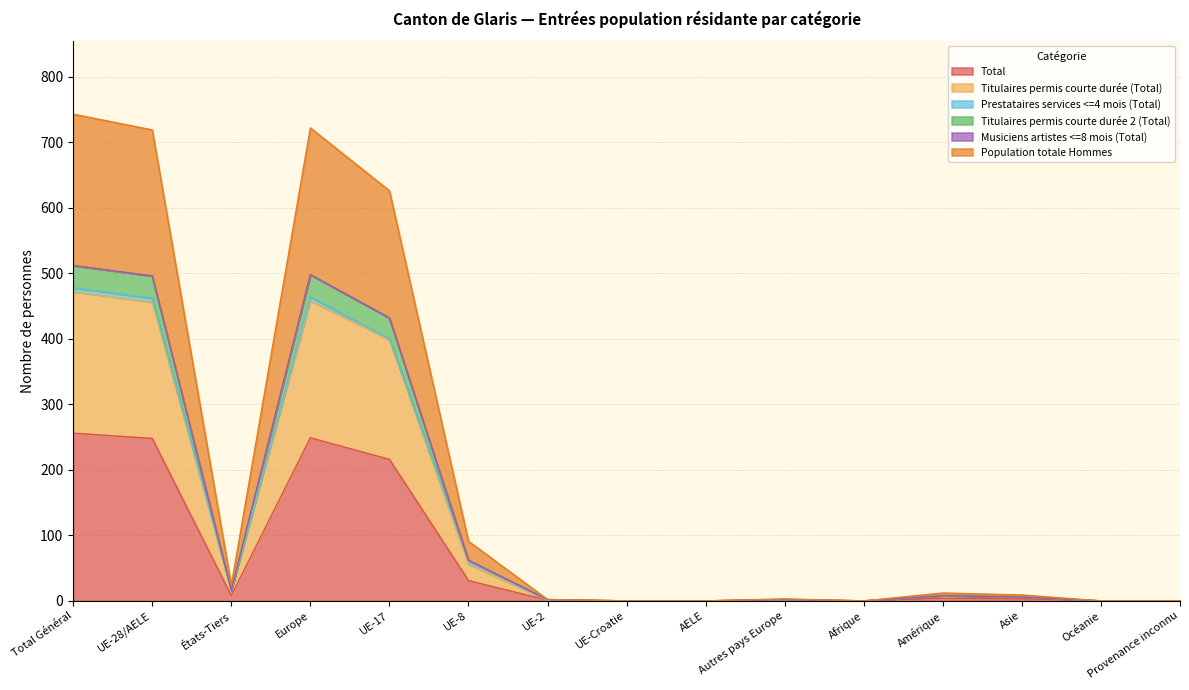

True or false: Titulaires permis courte durée (Total) has a value of 199 at Total Général.

False